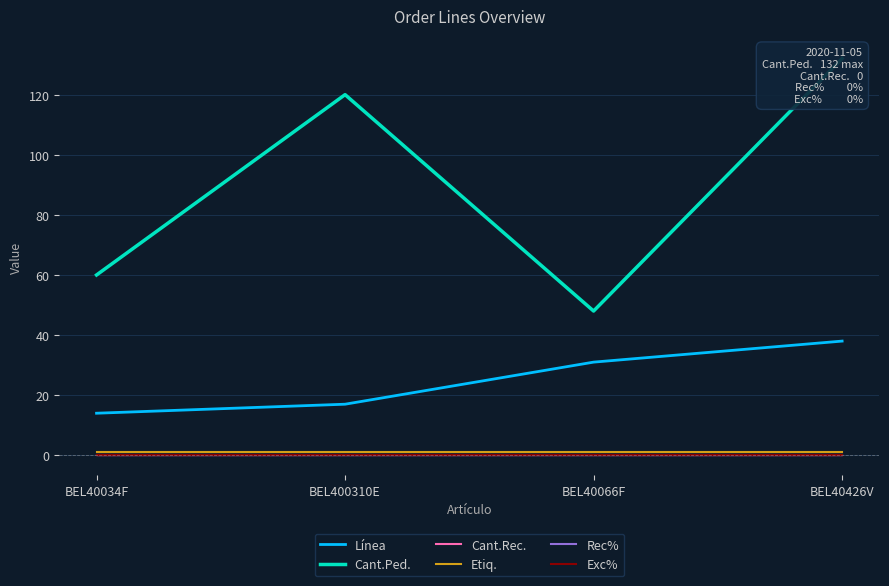

Does the chart display data point markers on the line(s)?

No